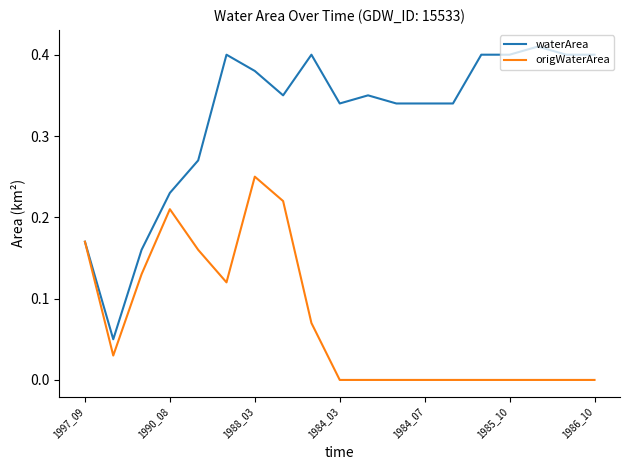

List the series in order of their peak value, lowest first.

origWaterArea, waterArea